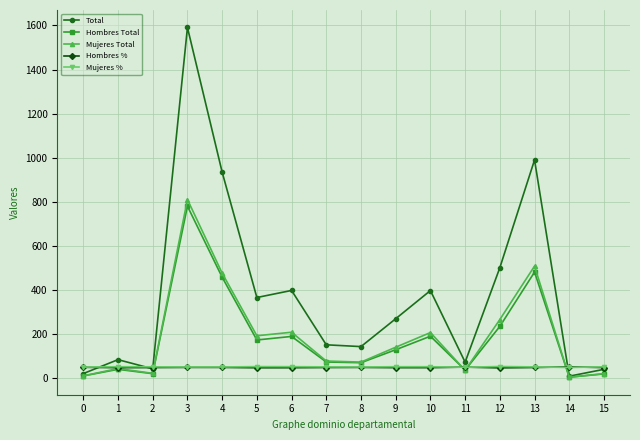

What is the total value across all series at 8?

386.8